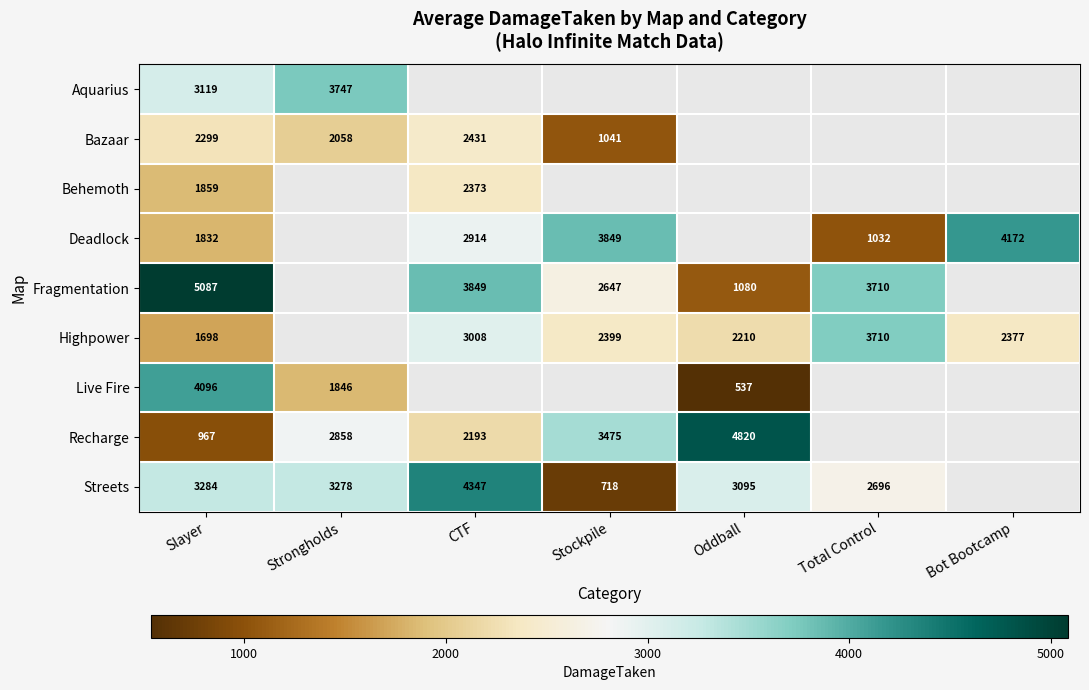

The value of Highpower at Bot Bootcamp is 2377. True or false?

True